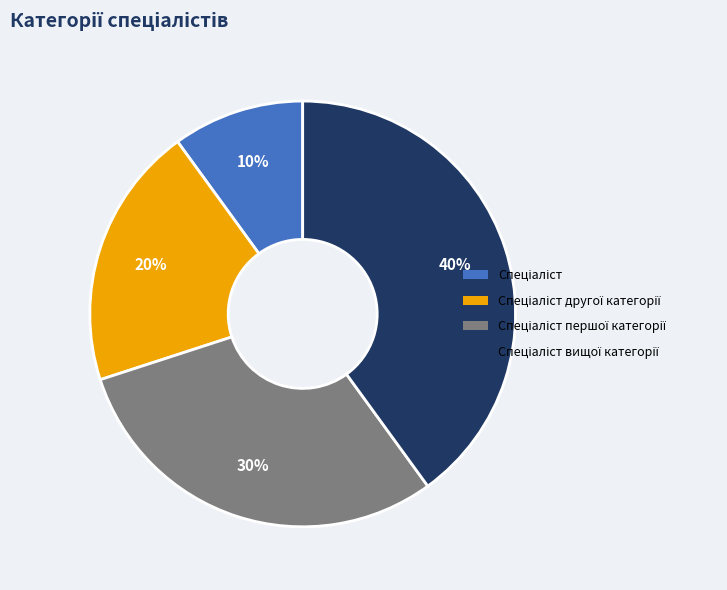

Is there a majority slice in this chart?

No